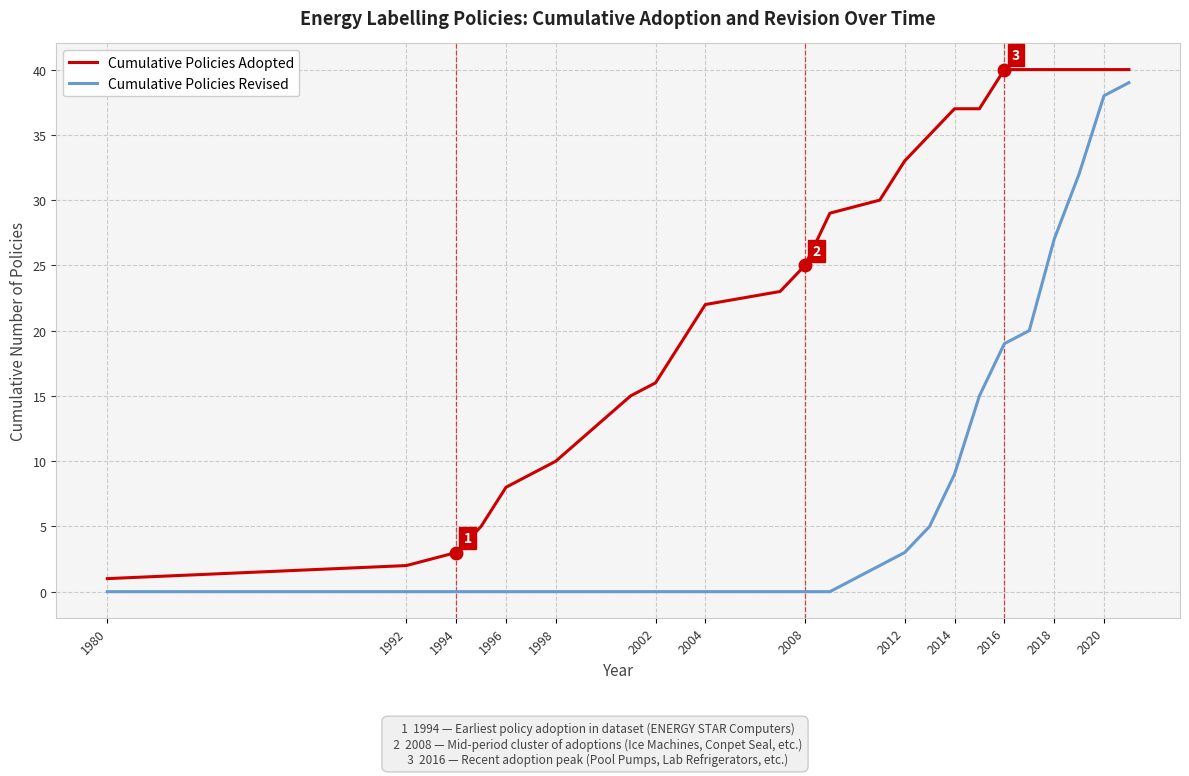

Rank the series by their average value, from highest to lowest.

Cumulative Policies Adopted, Cumulative Policies Revised